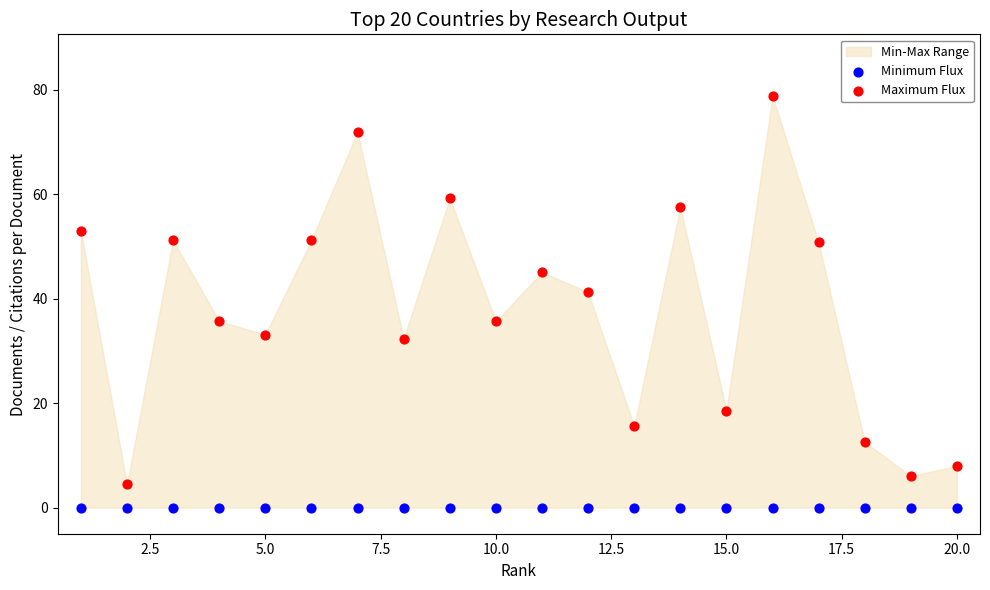

Which series reaches the minimum Y coordinate?

Minimum Flux